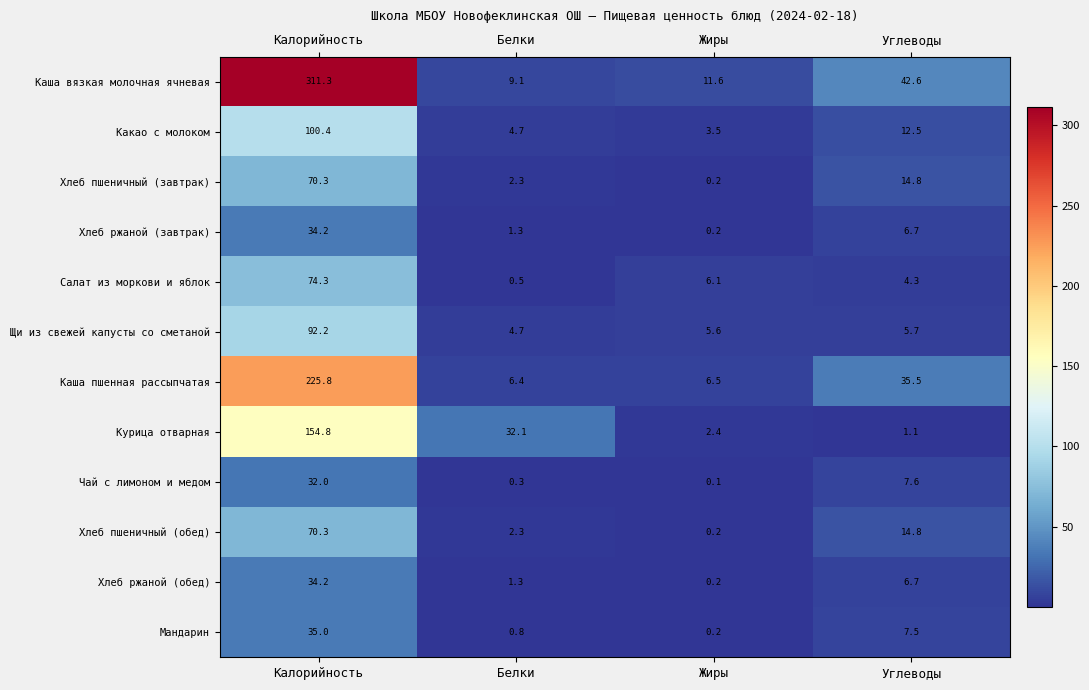

What is the difference between the maximum and minimum values in the Салат из моркови и яблок series?

73.8